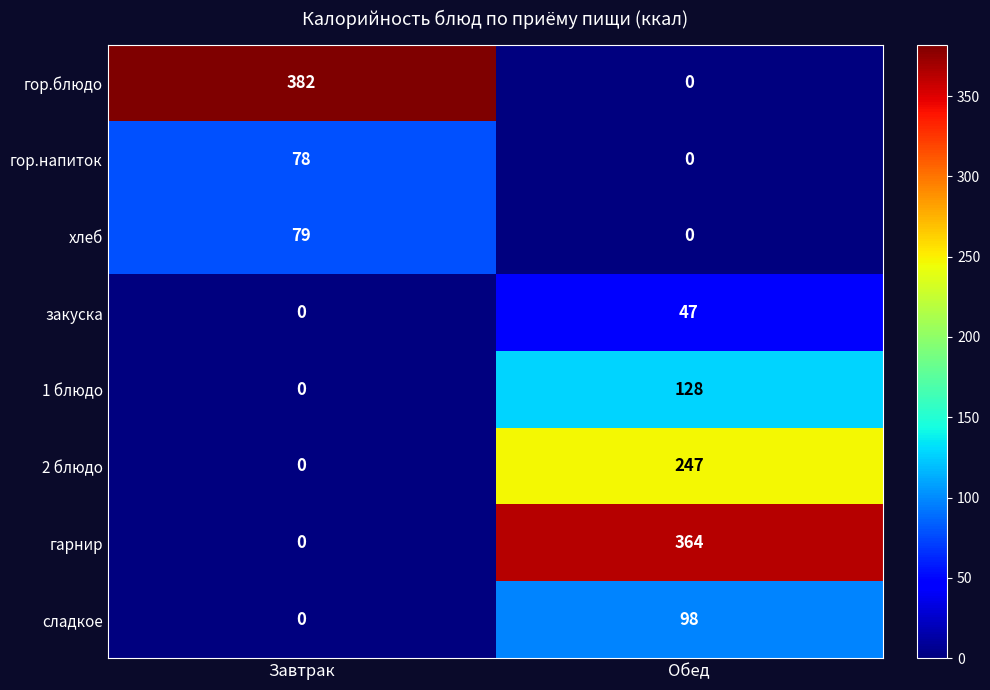

List the labels in order of сладкое value, smallest first.

Завтрак, Обед